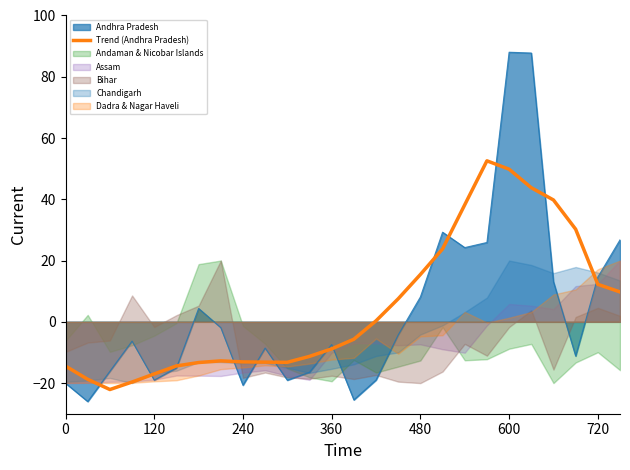

The Trend (Andhra Pradesh) series shows -13.1 at 240. True or false?

True